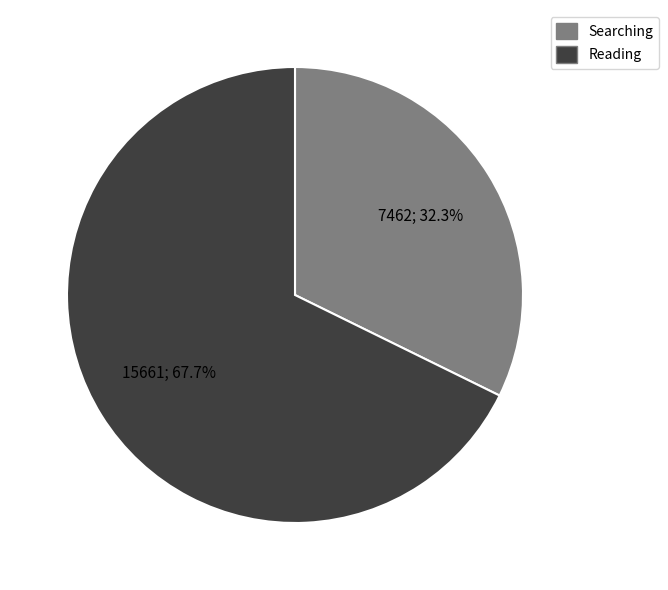

Is there any slice that represents more than half of the pie?

Yes